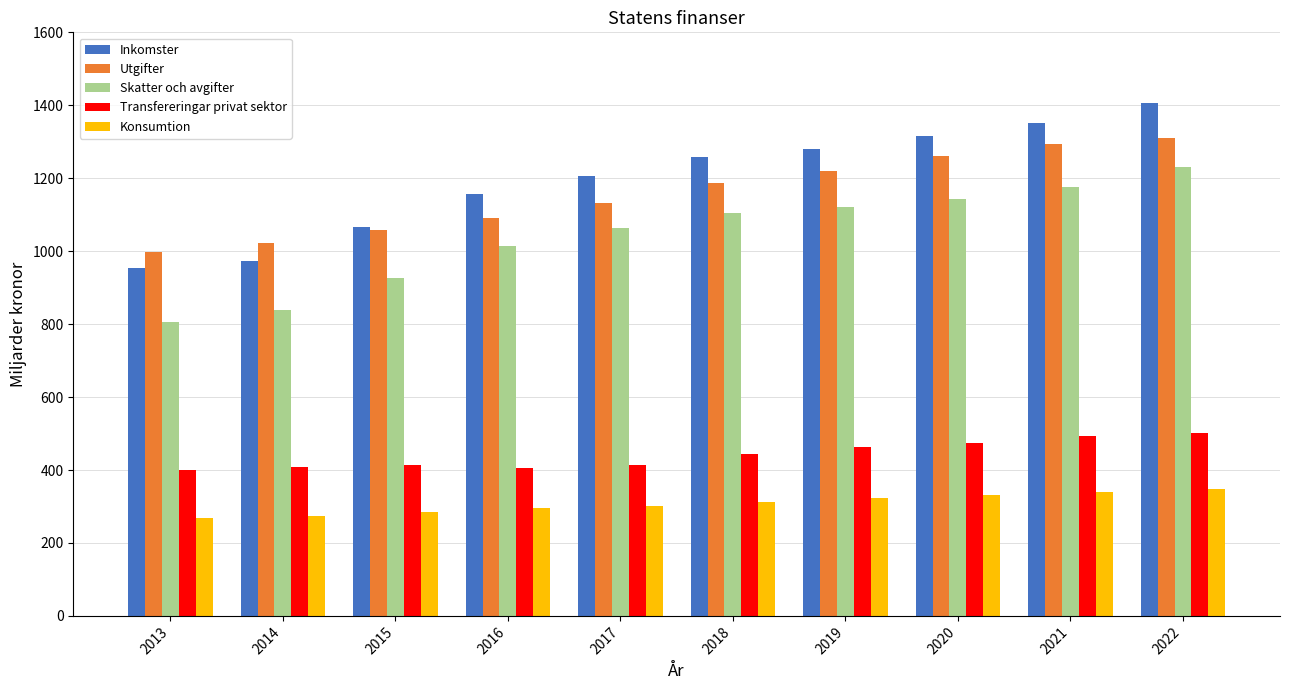

Between 2014 and 2022, which series saw the biggest shift?

Inkomster